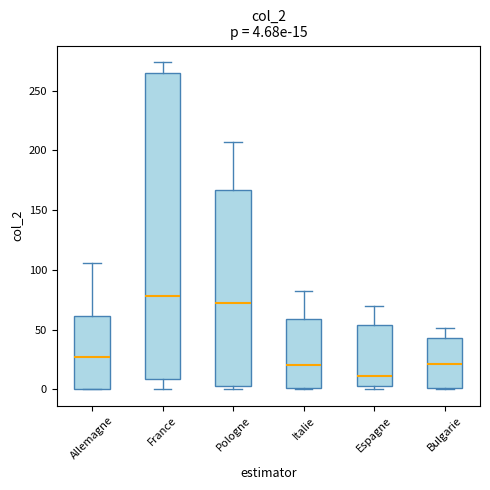

Which box's median line is the highest?

France